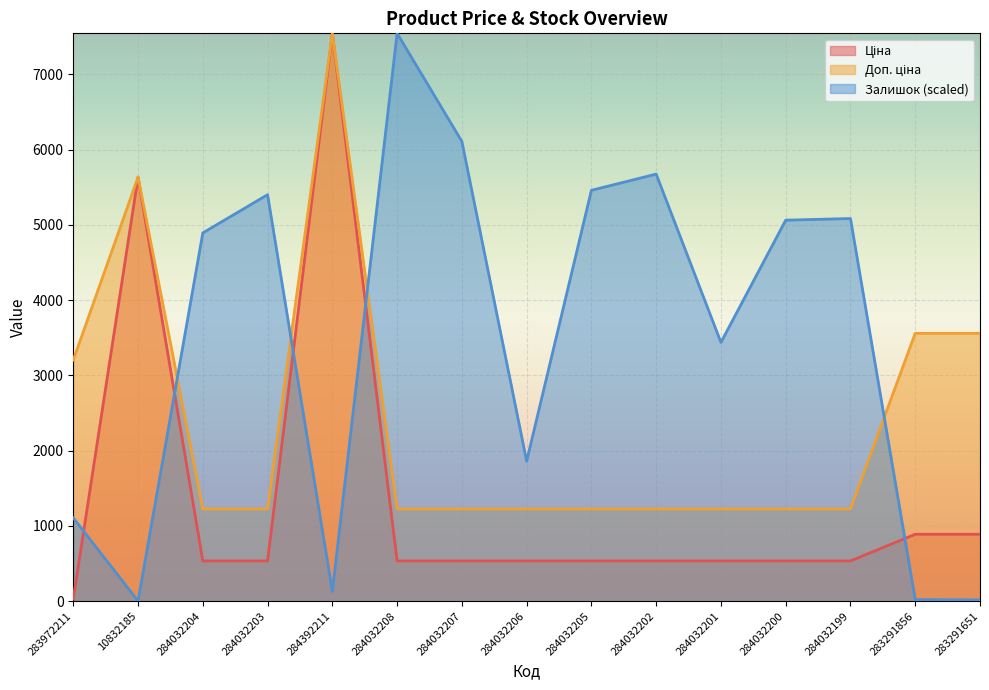

Where is the first local maximum for Ціна?

10832185